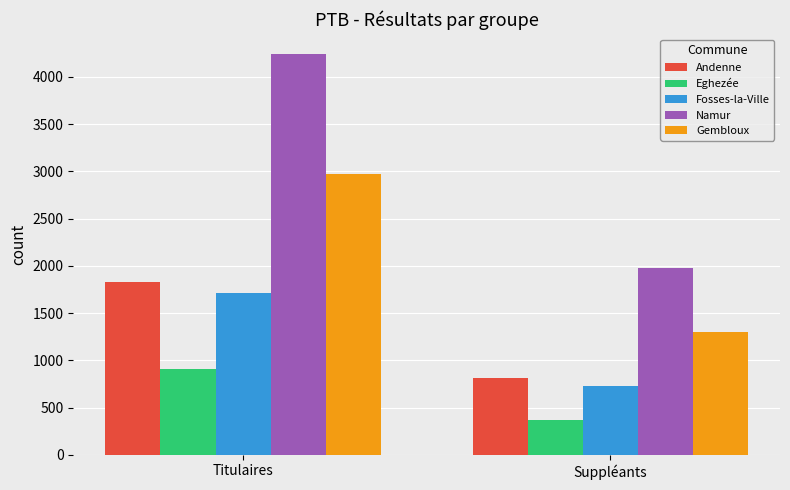

Reading right to left, transcribe all the data shown in this chart.

Andenne: Suppléants=816	Titulaires=1824
Eghezée: Suppléants=363	Titulaires=912
Fosses-la-Ville: Suppléants=731	Titulaires=1708
Namur: Suppléants=1981	Titulaires=4241
Gembloux: Suppléants=1304	Titulaires=2974